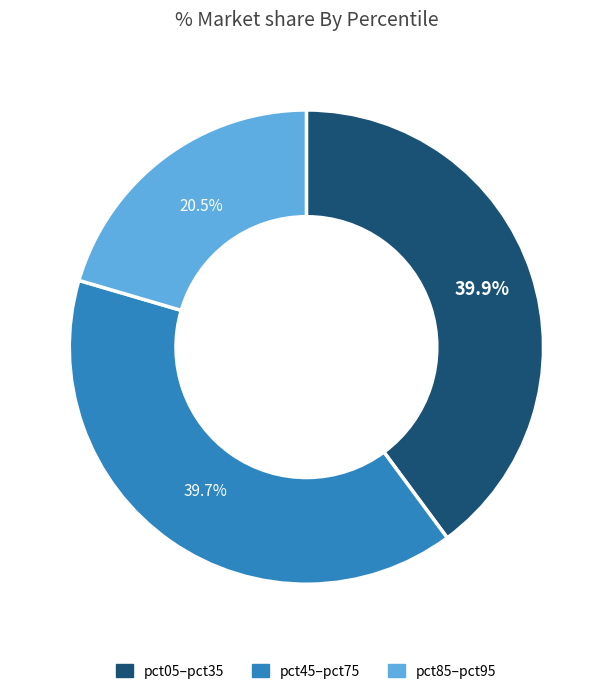

Is there any slice that represents more than half of the pie?

No